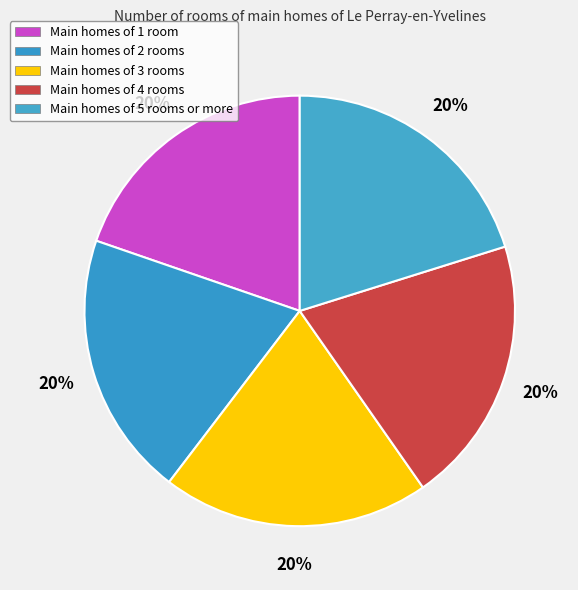

How many segments does this pie chart have?

5